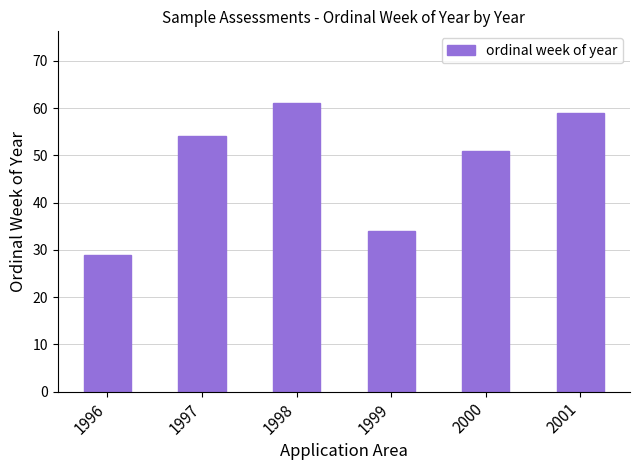

Reading left to right, extract all data points from this chart.

29	54	61	34	51	59